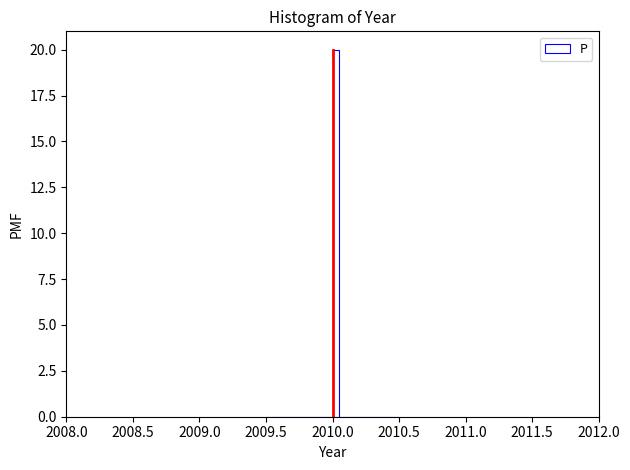

Read against the x-axis, roughly where is the centre of the tallest bar?

2010.05